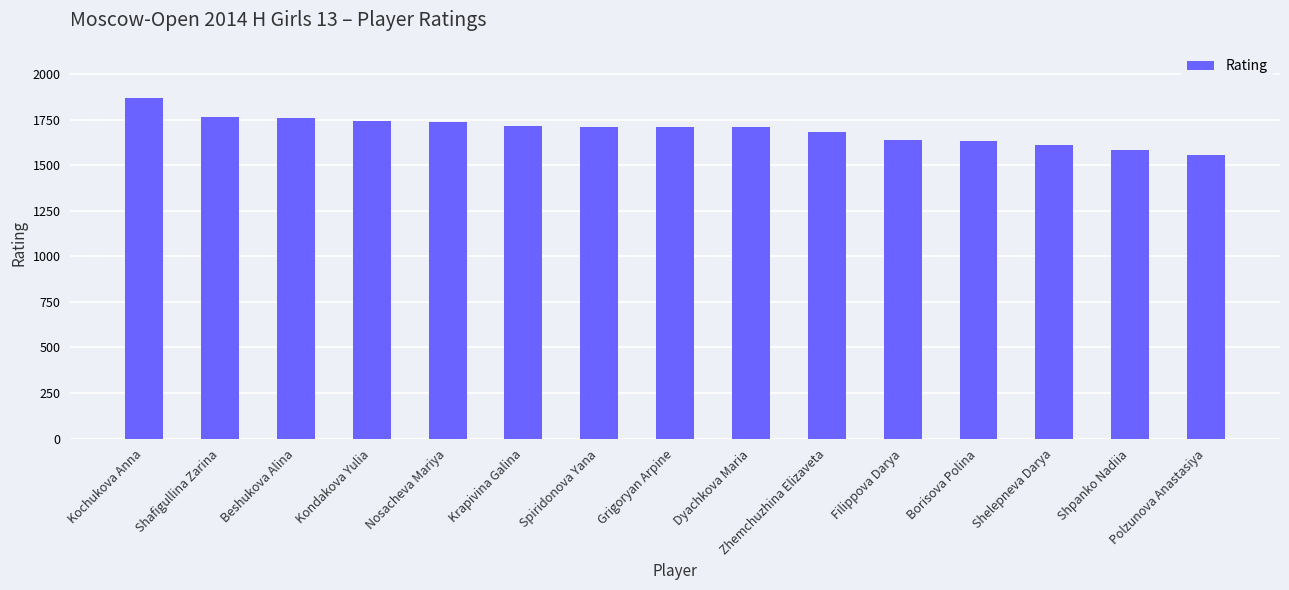

Which label corresponds to the largest value in the chart?

Kochukova Anna